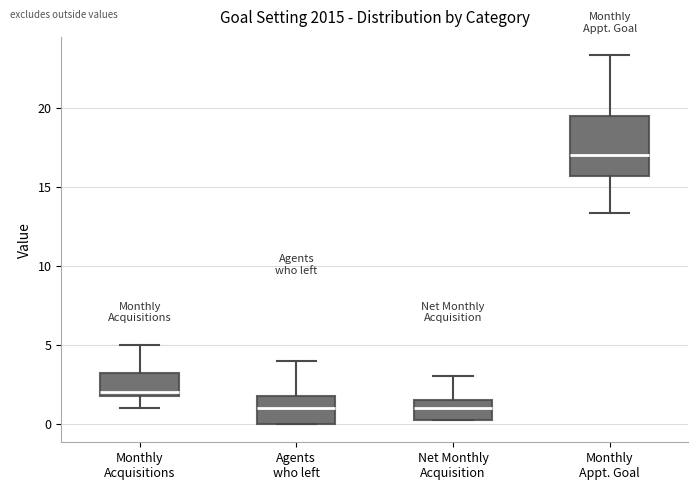

Which box's median line is the highest?

Monthly Appt. Goal